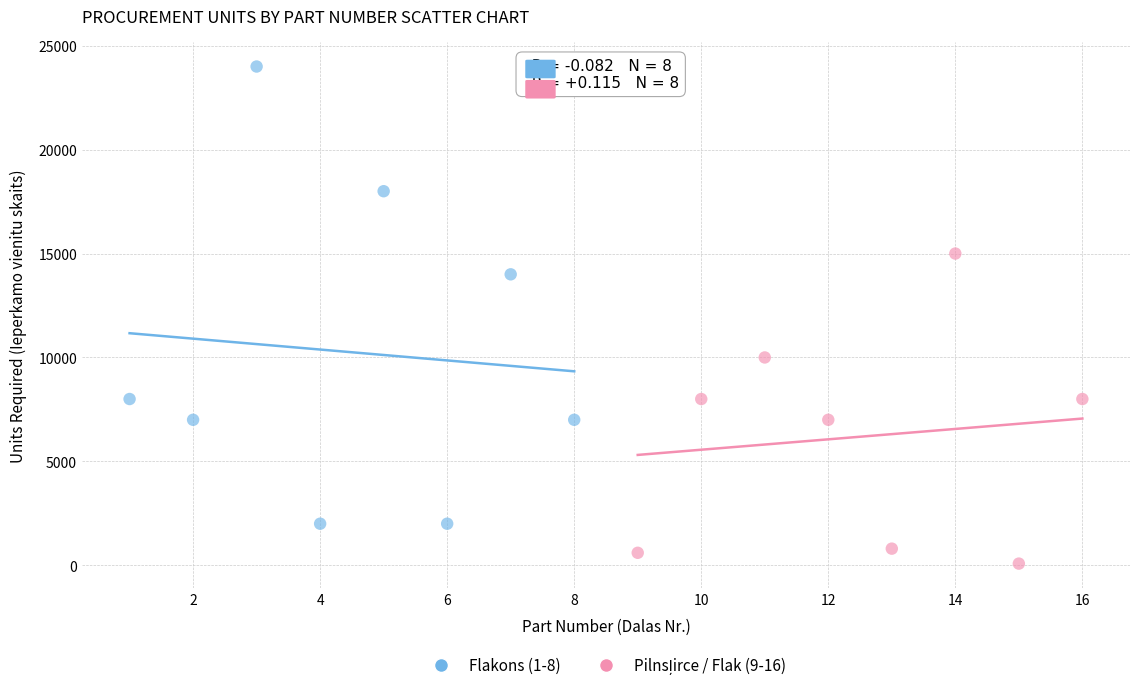

Which series reaches the maximum Y coordinate?

Flakons (1-8)